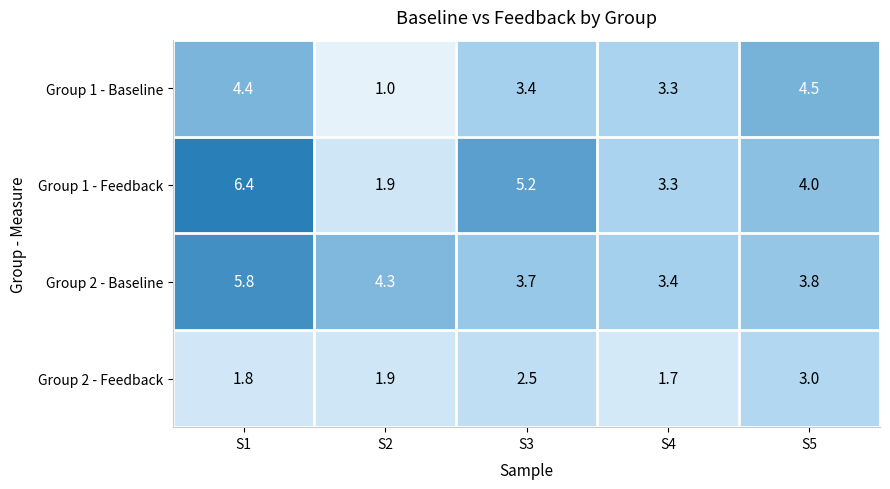

How many distinct data groups are displayed?

4